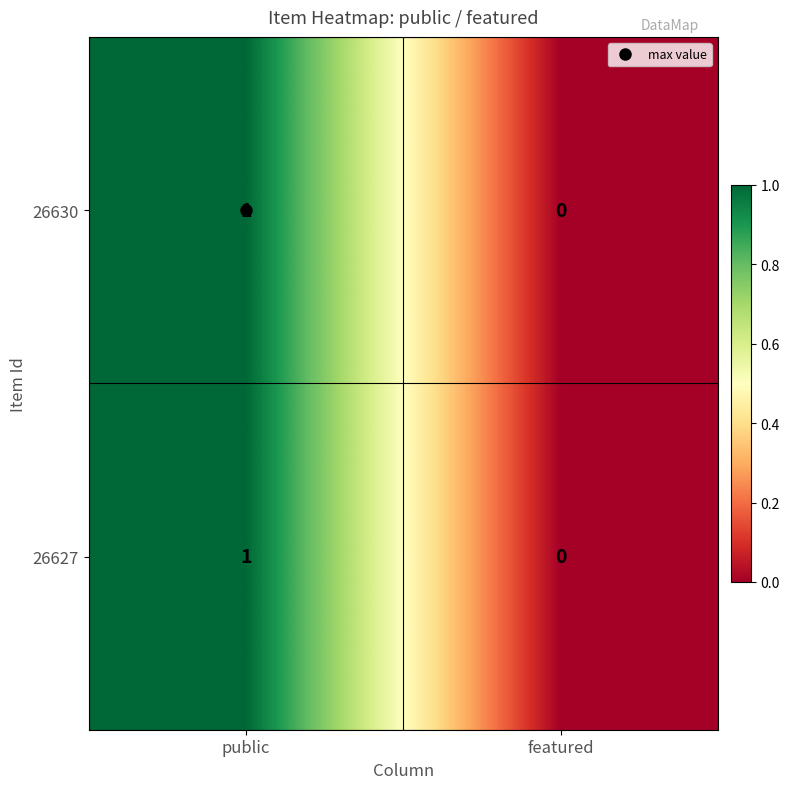

The 26630 series shows 0 at featured. True or false?

True